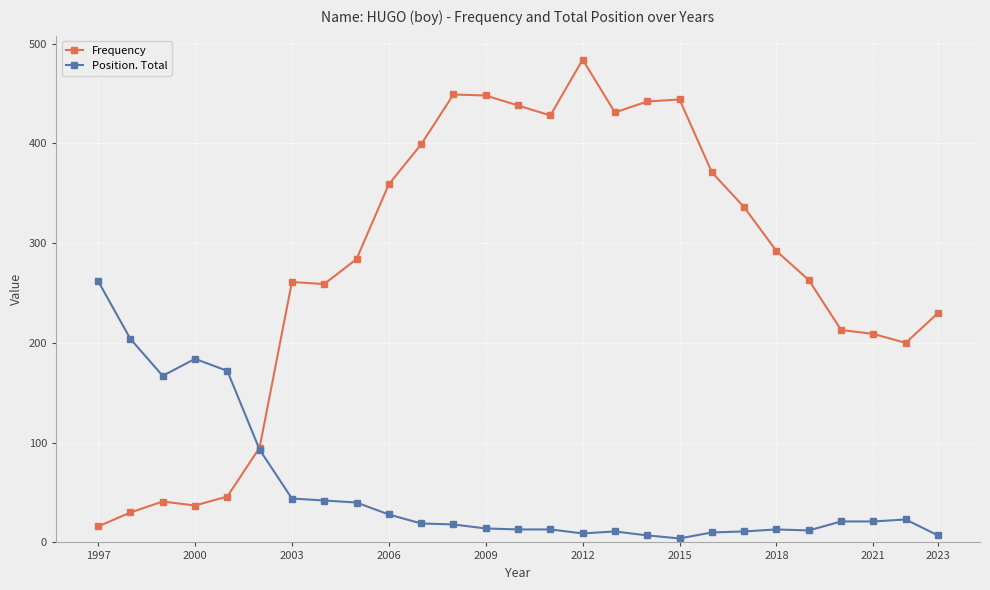

What is the difference between the maximum and minimum values in the Position. Total series?

258